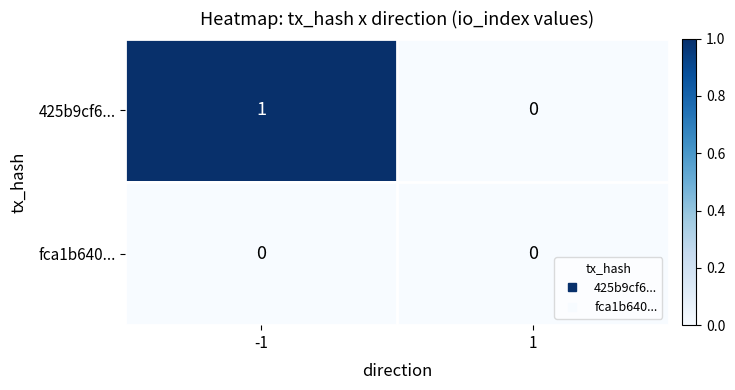

Reading right to left, extract all data points from this chart.

425b9cf6...: 0	1
fca1b640...: 0	0